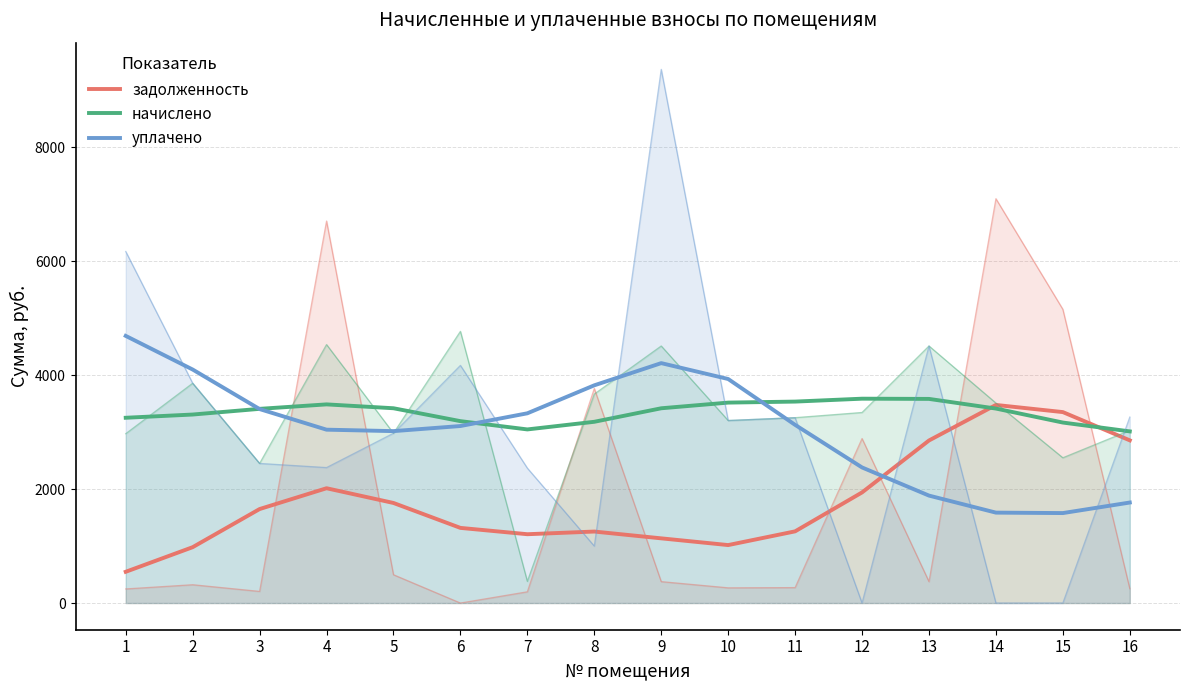

What is the difference between the maximum and minimum values in the задолженность series?

2928.8